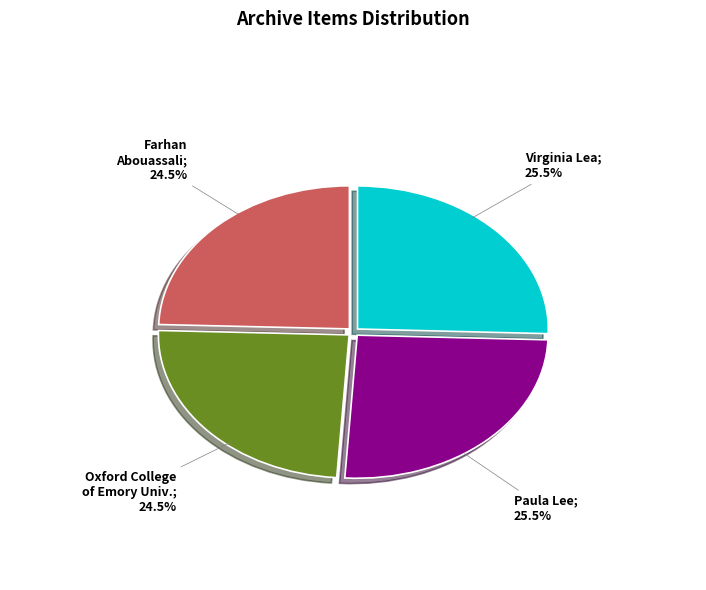

Does any single category account for the majority?

No